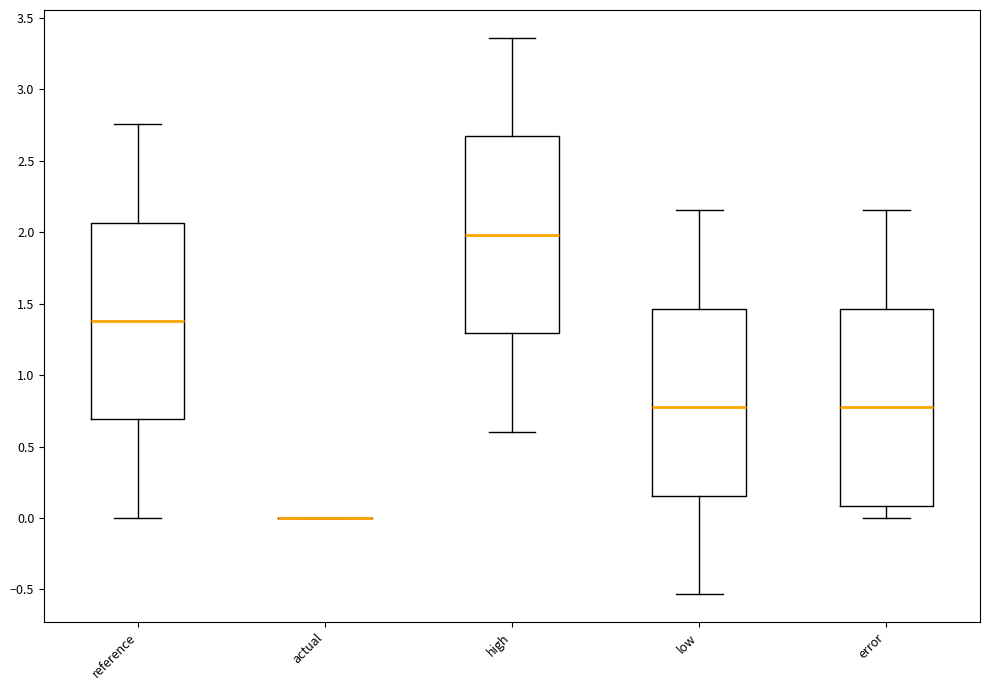

Reading left to right, read every box against the y-axis: the position of its median line, the range the box covers, and the ends of its whiskers. The values are not printed on the chart, so give them approximately, as read against the axis.

reference: median 1.40, box 0.70 to 2.05, whiskers 0.00 to 2.75
actual: box collapsed to a line at 0.00, whiskers 0.00 to 0.00
high: median 2.00, box 1.30 to 2.65, whiskers 0.60 to 3.35
low: median 0.75, box 0.15 to 1.45, whiskers -0.55 to 2.15
error: median 0.75, box 0.10 to 1.45, whiskers 0.00 to 2.15